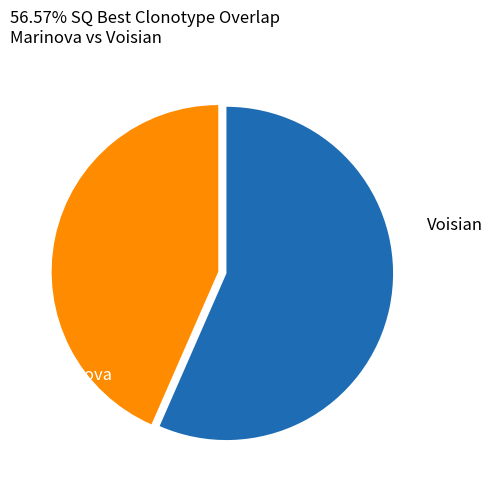

Which category has the smallest portion of the pie?

Marinova